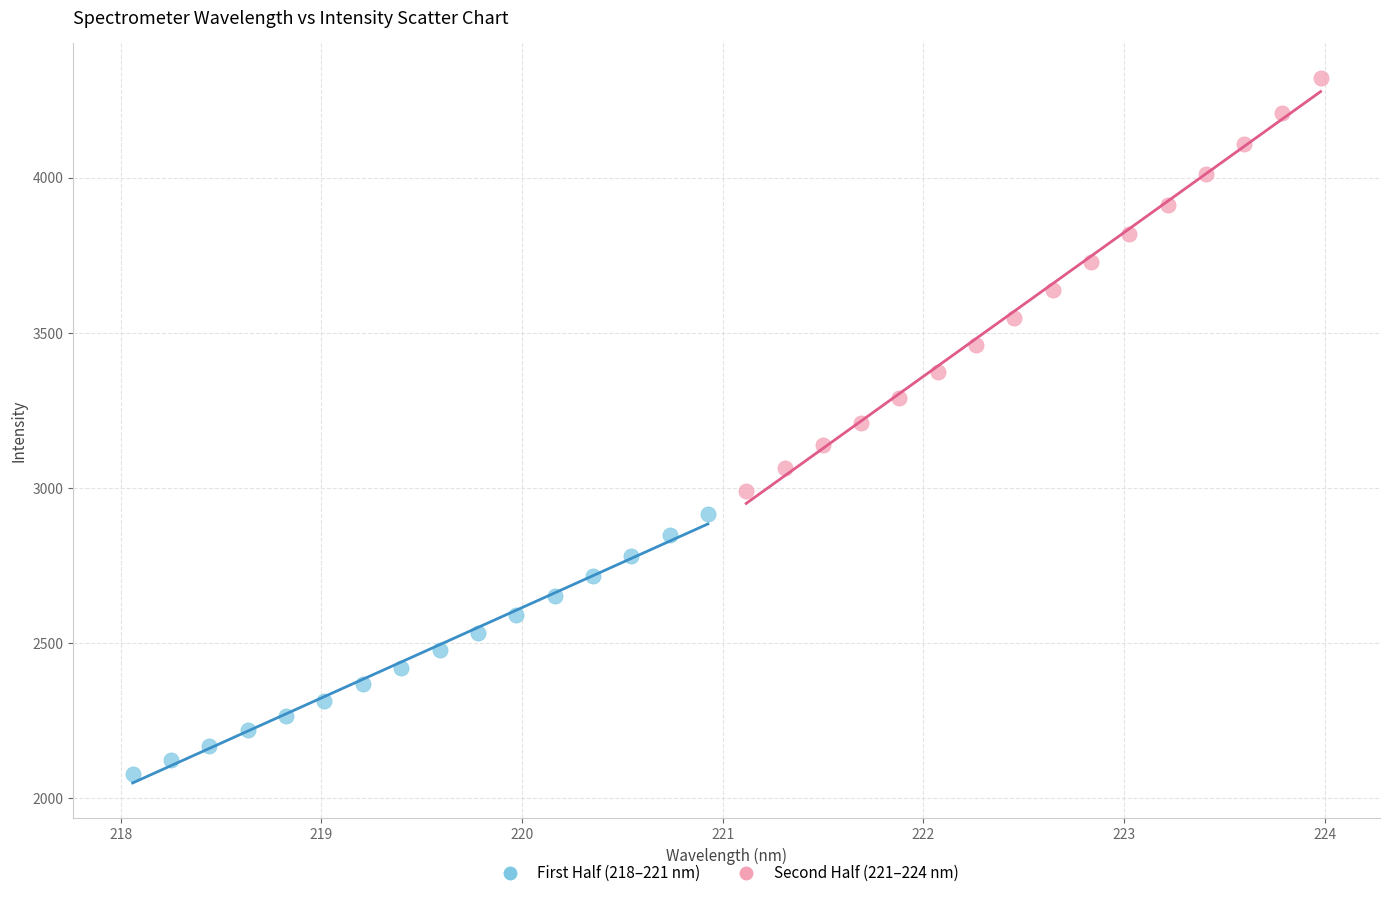

Which series has the widest spread of Y values?

Second Half (221–224 nm)